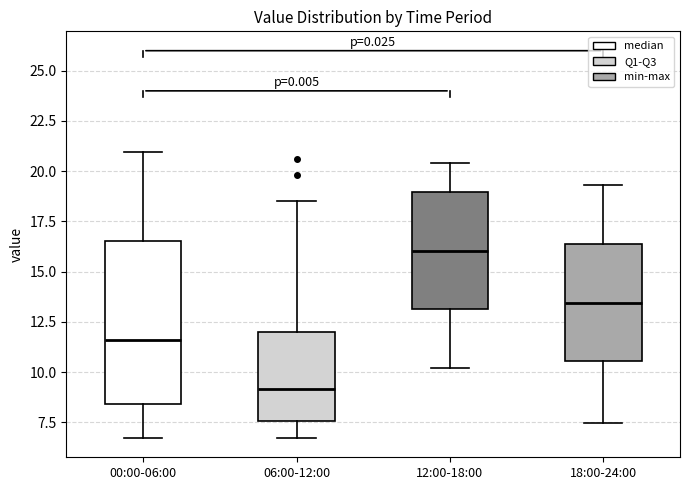

Reading left to right, read every box against the y-axis: the position of its median line, the range the box covers, and the ends of its whiskers. The values are not printed on the chart, so give them approximately, as read against the axis.

00:00-06:00: median 11.5, box 8.5 to 16.5, whiskers 6.5 to 21.0
06:00-12:00: median 9.0, box 7.5 to 12.0, whiskers 6.5 to 18.5
12:00-18:00: median 16.0, box 13.0 to 19.0, whiskers 10.0 to 20.5
18:00-24:00: median 13.5, box 10.5 to 16.5, whiskers 7.5 to 19.5